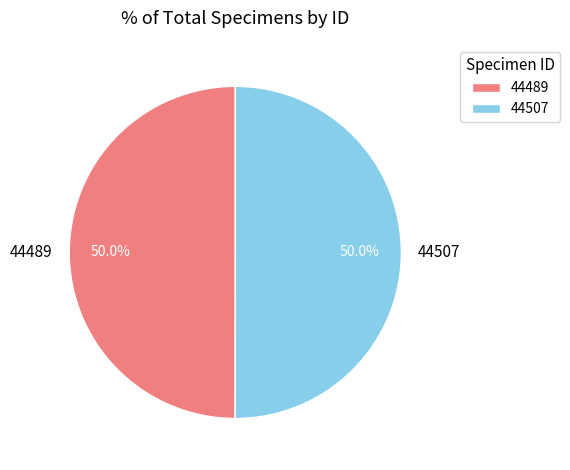

Is the sum of 44507 and 44489 greater than half?

Yes